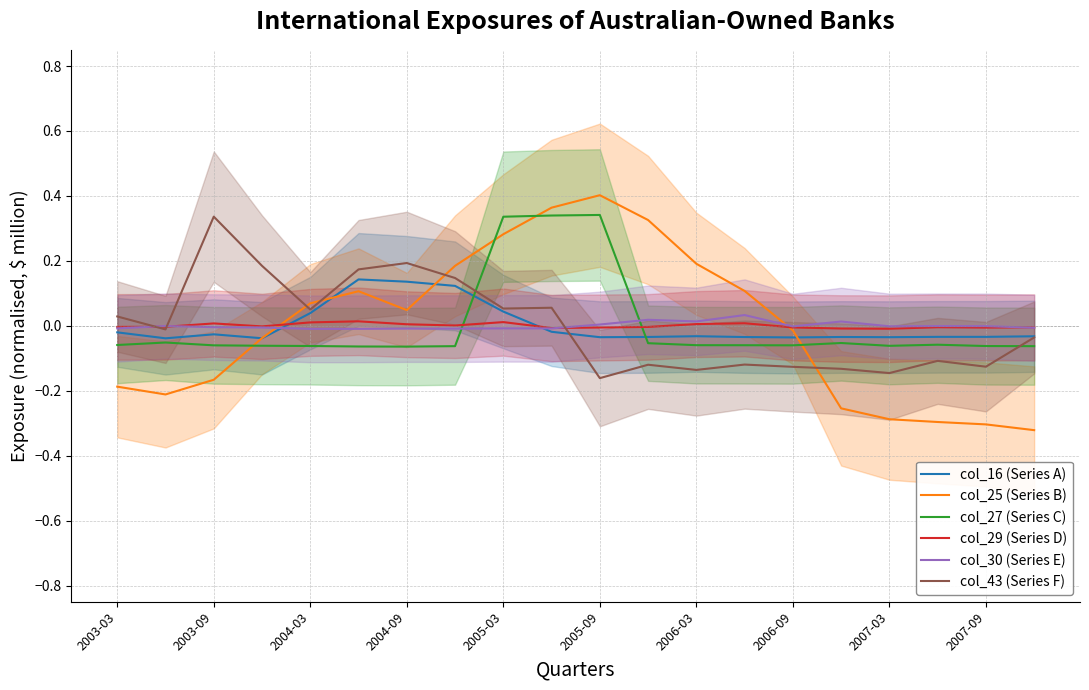

Is it true that col_25 (Series B) equals -0.3 at 2007-03?

True